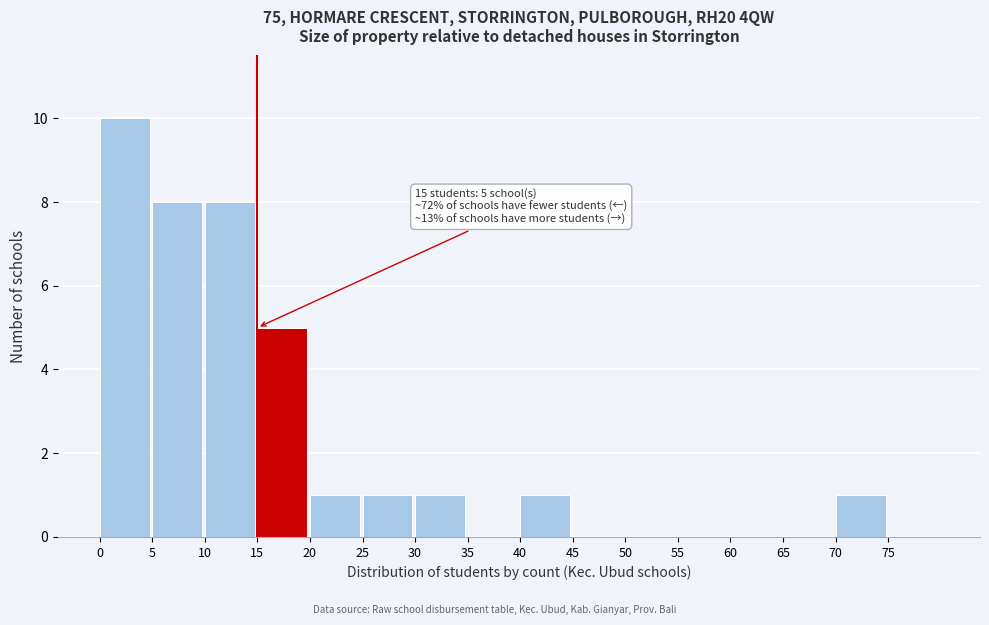

Which range on the x-axis has the tallest bar?

0 to 5